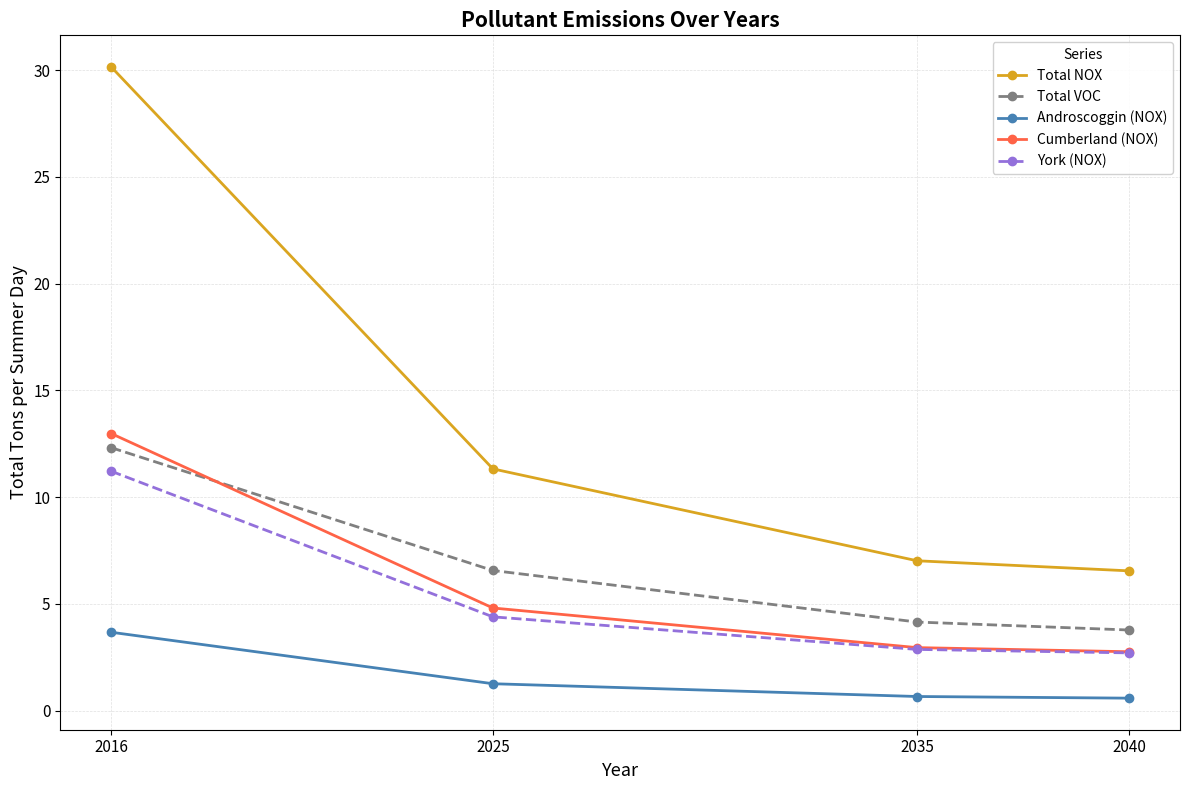

Which series has the largest range (max minus min)?

Total NOX